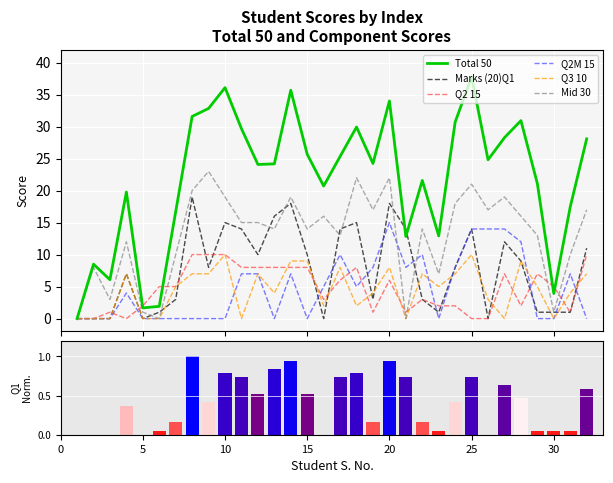

What is the value of the Q3 10 bar at the 10th from the left?

10.0